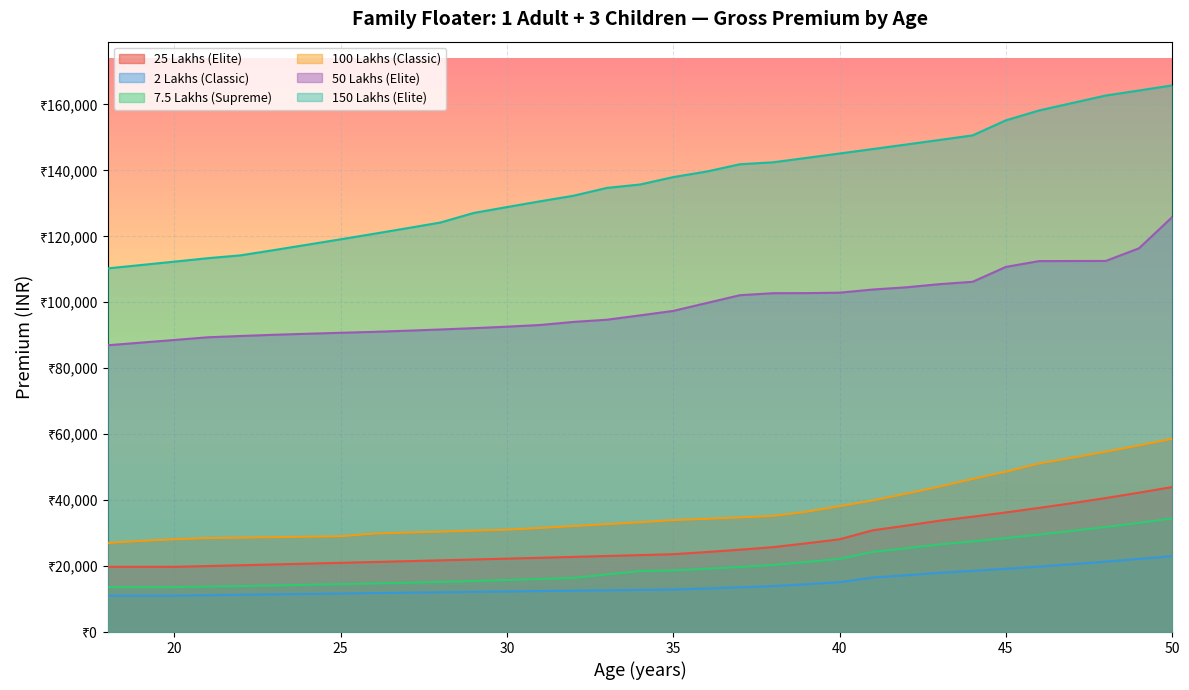

True or false: 150 Lakhs (Elite) and 2 Lakhs (Classic) intersect in this chart.

False